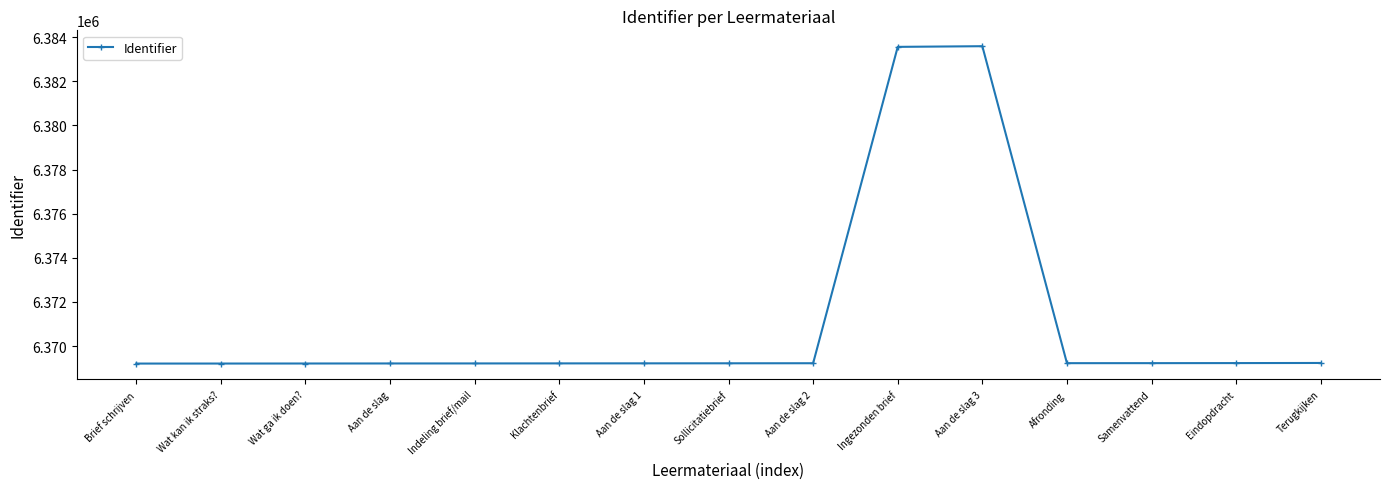

Is it true that the value at Terugkijken is 10330089?

False